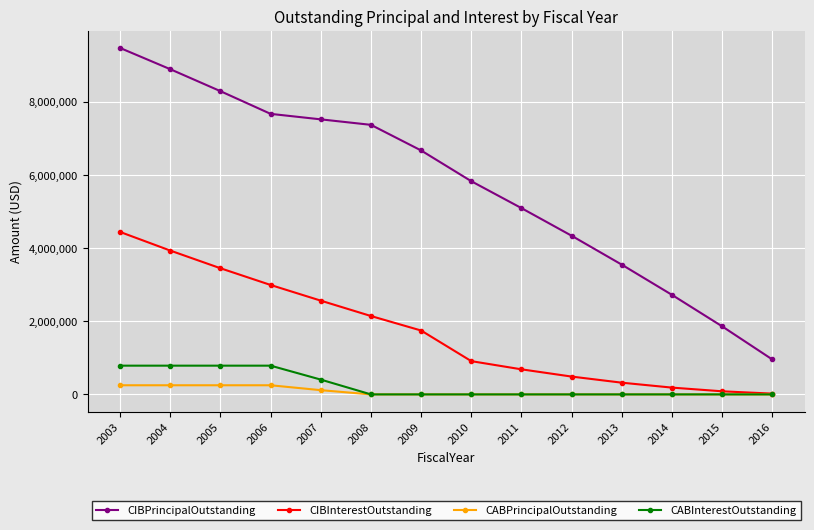

True or false: CIBInterestOutstanding and CIBPrincipalOutstanding cross at least once.

False